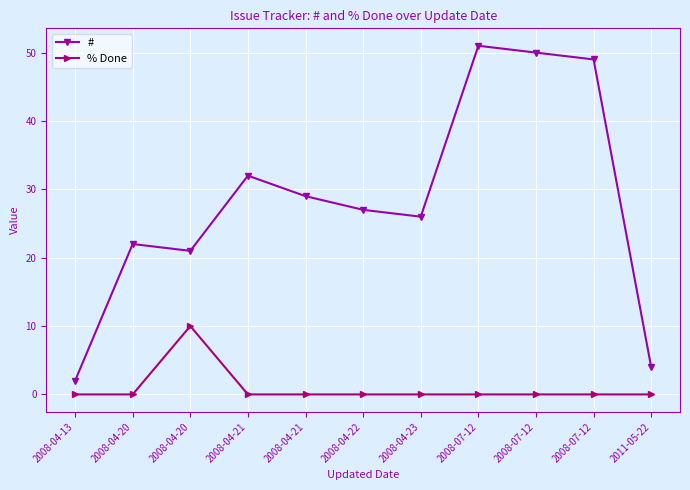

What is the spread (max minus min) of values at 2011-05-22?

4